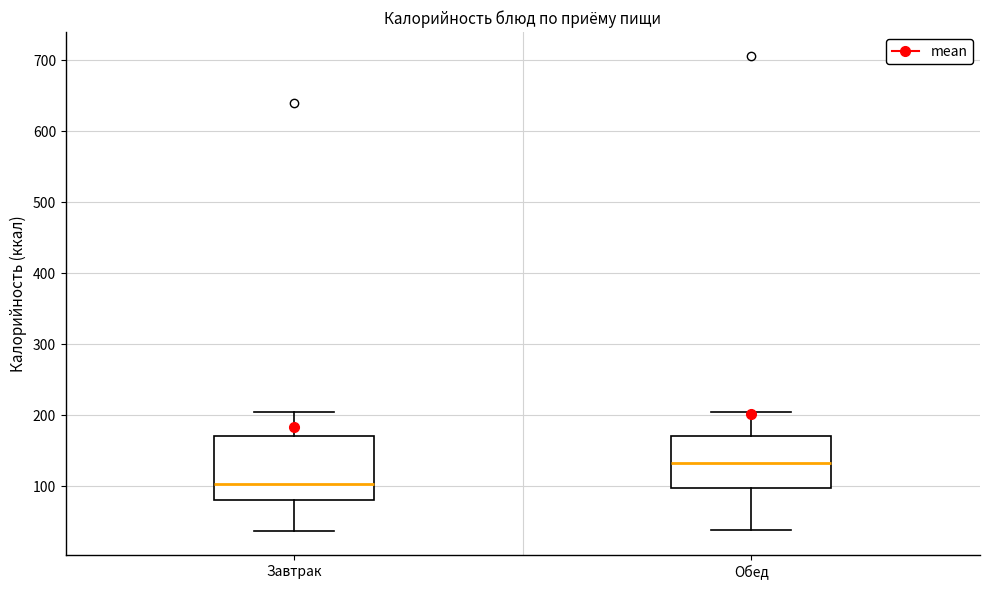

Comparing the boxes themselves (not the whiskers), which one is the tallest?

Завтрак